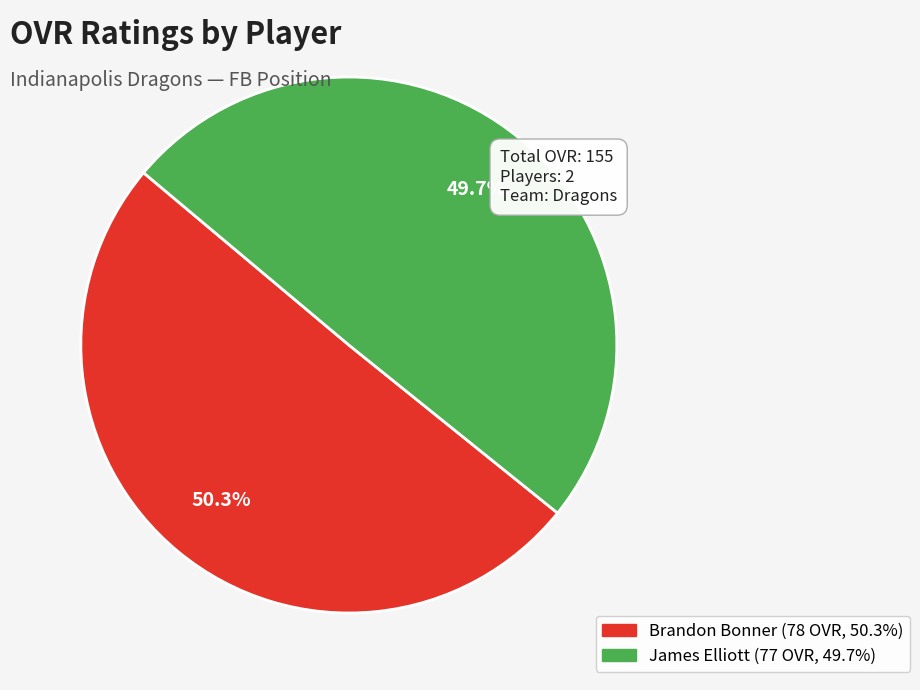

Rank the categories by value from lowest to highest.

James Elliott, Brandon Bonner